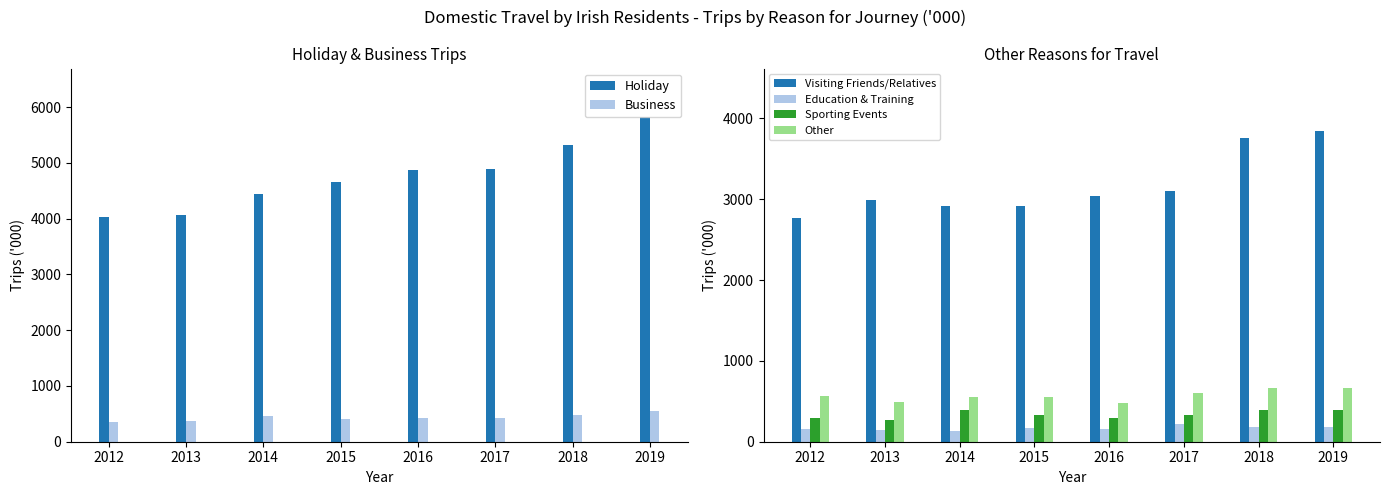

What is the value of the Sporting Events bar at the 6th from the left?

334.7